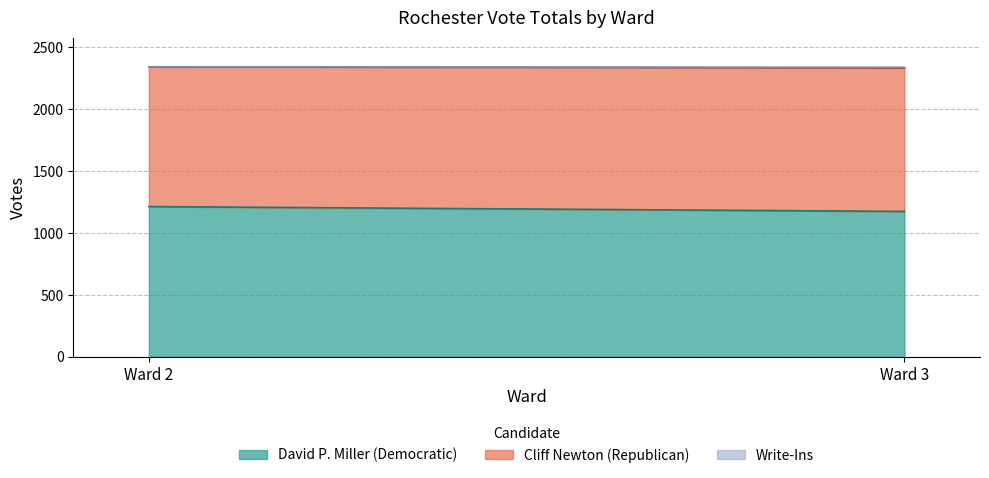

What is the total value across all series at Ward 3?

2340